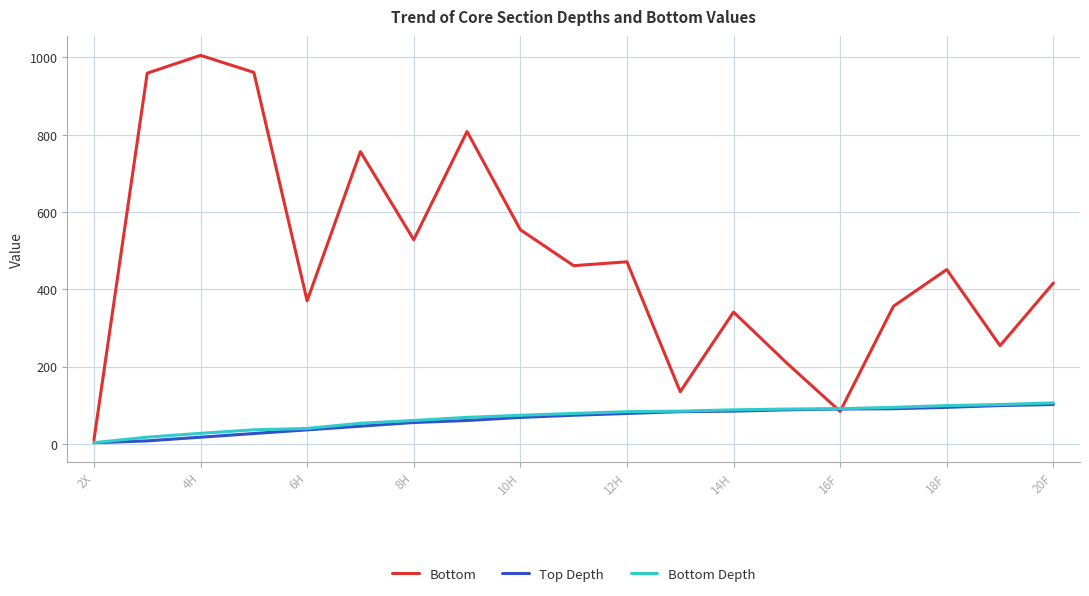

What is the difference between the second highest and minimum values in the Bottom series?

951.0